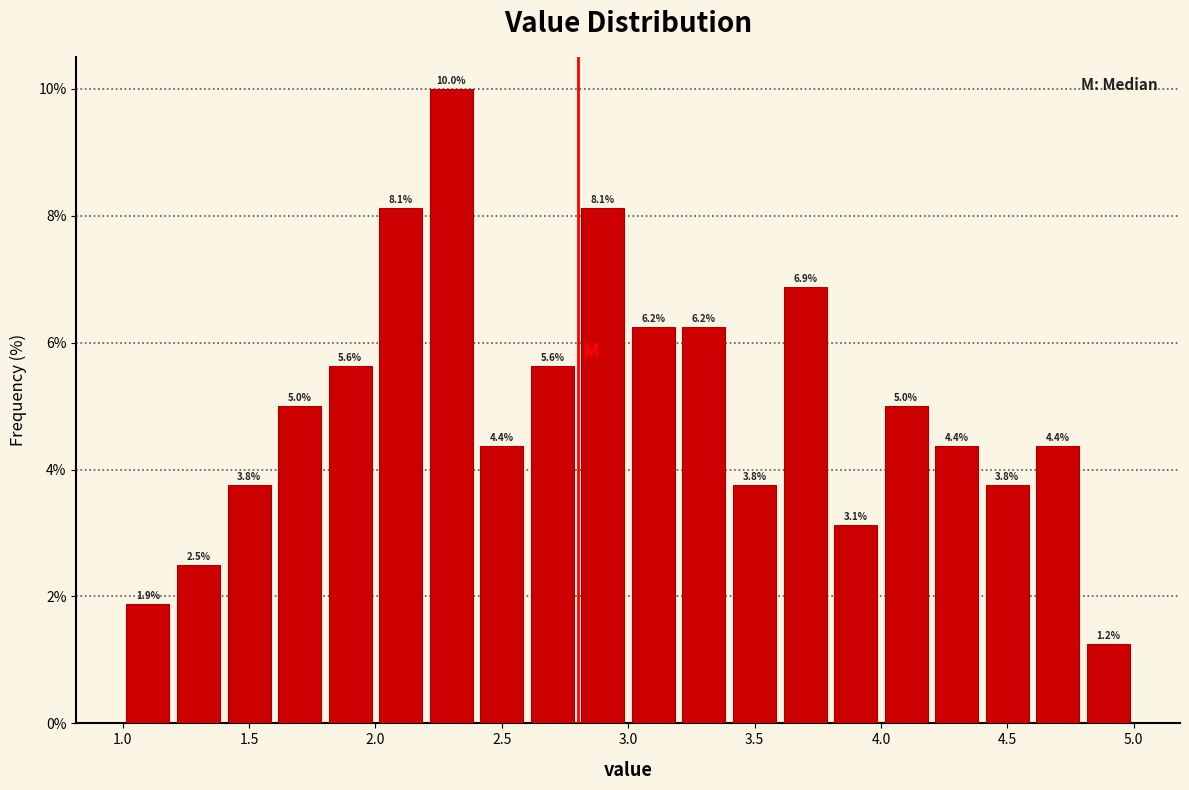

What is the height of the bar covering 4.6 to 4.8 on the x-axis?

4.4